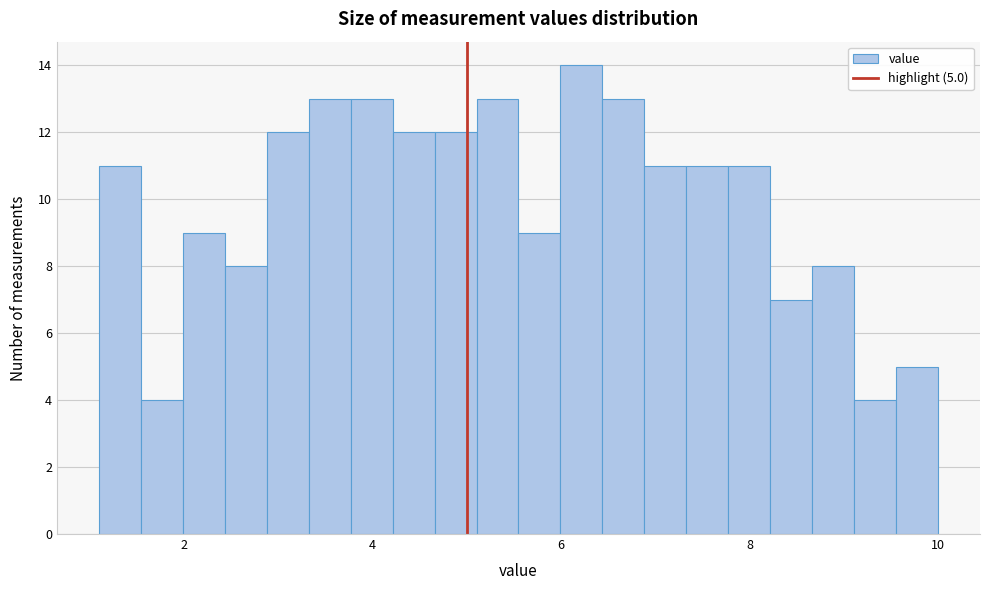

Around what value on the x-axis is the tallest bar? Give the approximate position of its centre, as read against the axis.

6.2